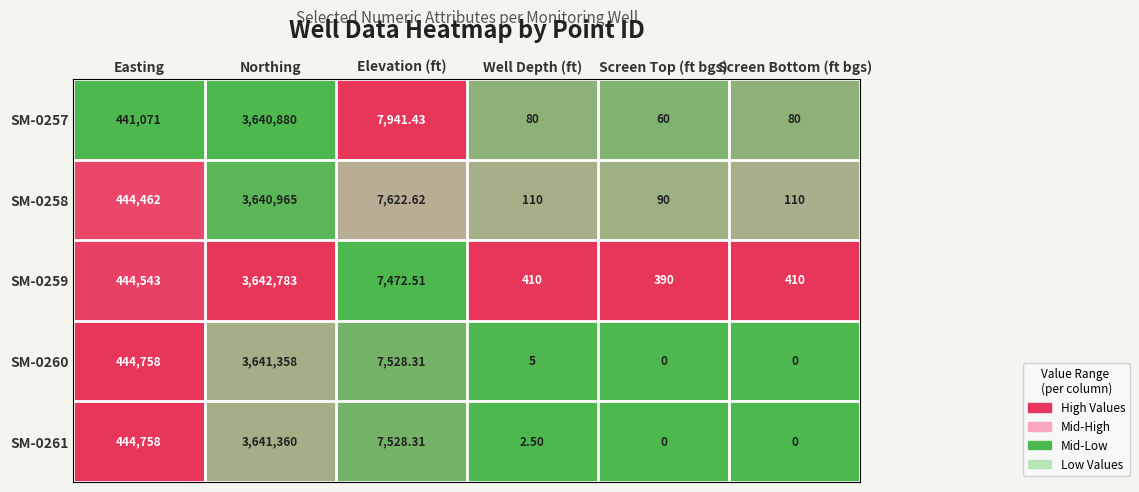

Is the value of SM-0260 at Easting greater than the value of SM-0258 at Screen Top (ft bgs)?

Yes